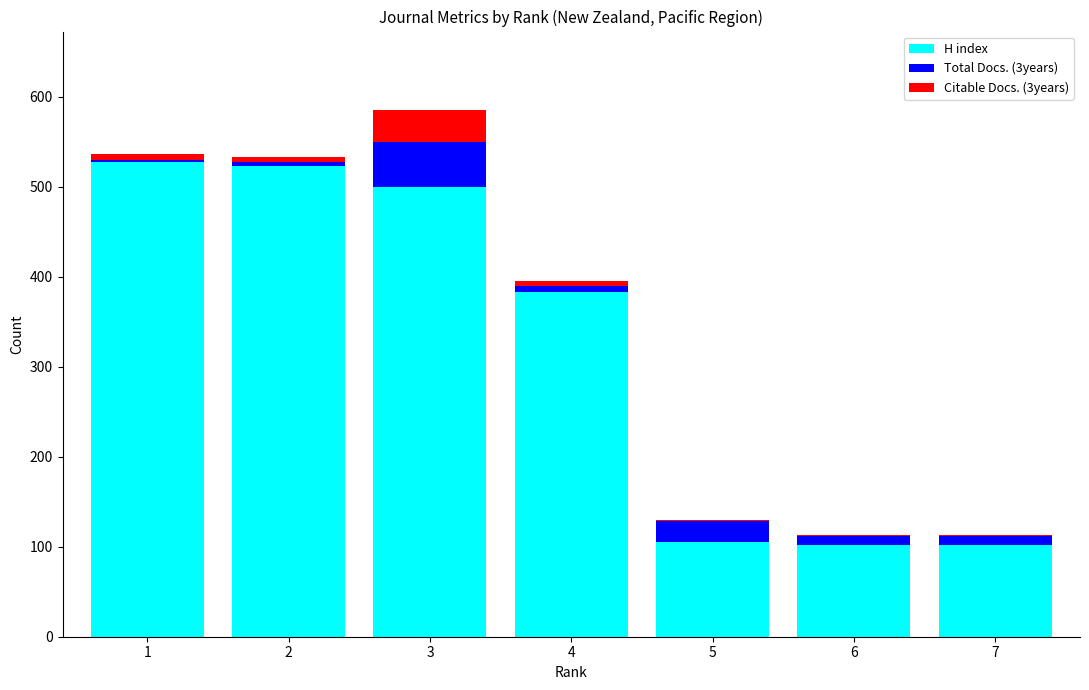

What is the sum of all H index values?

2243